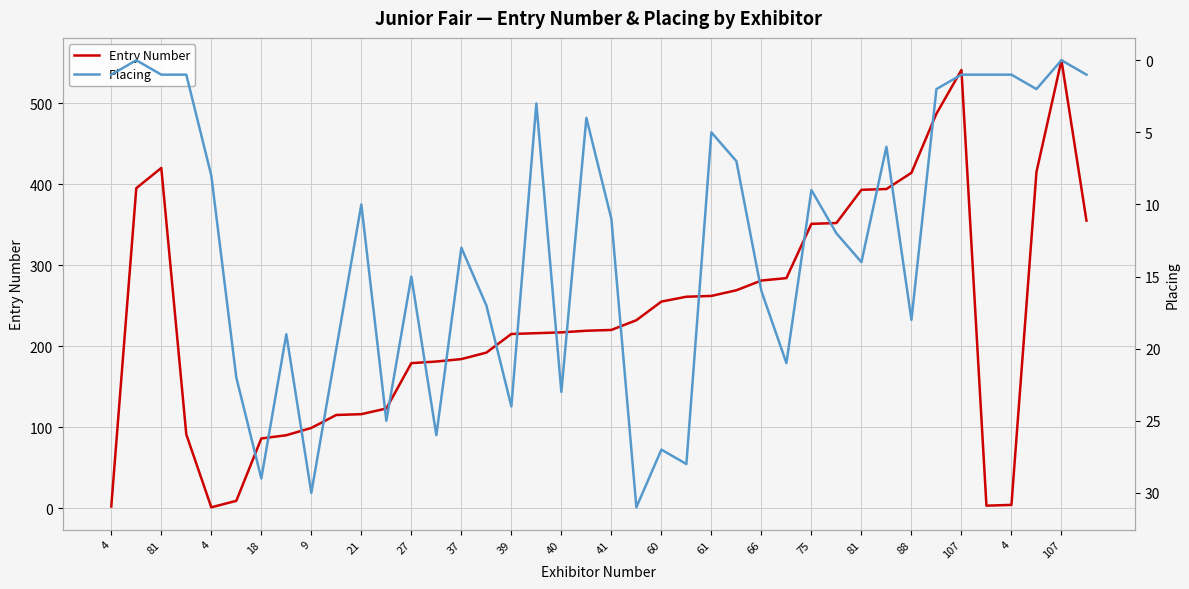

How many lines are shown in the chart?

2